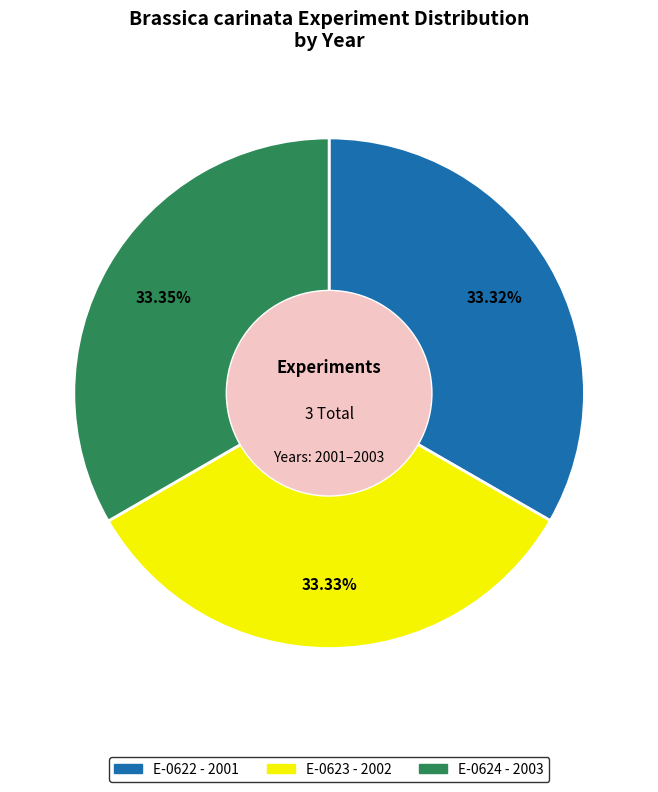

Is it true that E-0623 is 33% of the pie?

True